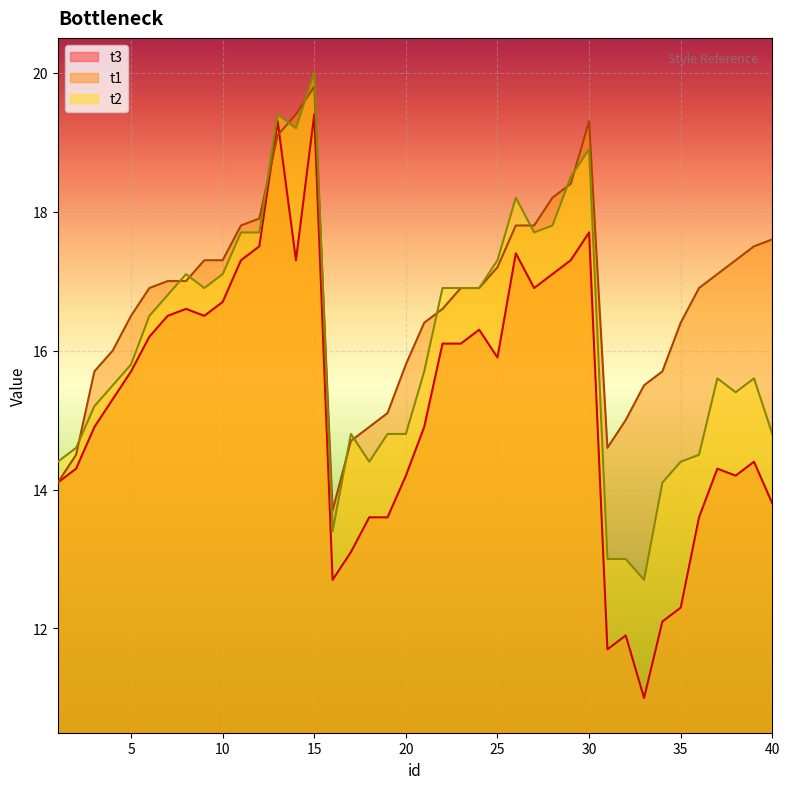

How many lines are shown in the chart?

3